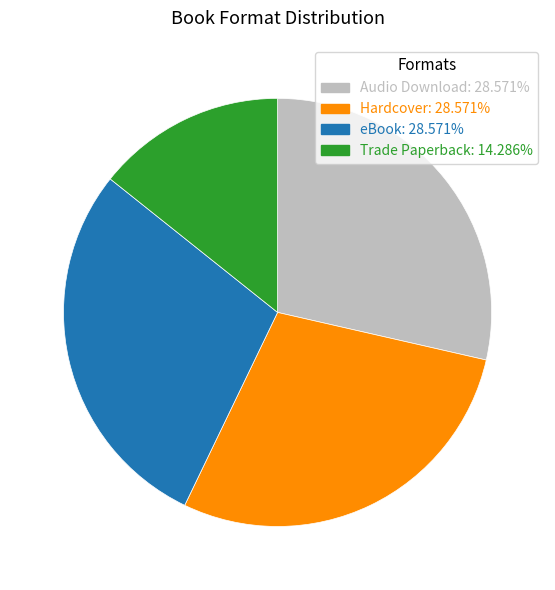

What is the ratio of the value at Trade Paperback: 14.286% to the value at Hardcover: 28.571%?

0.5